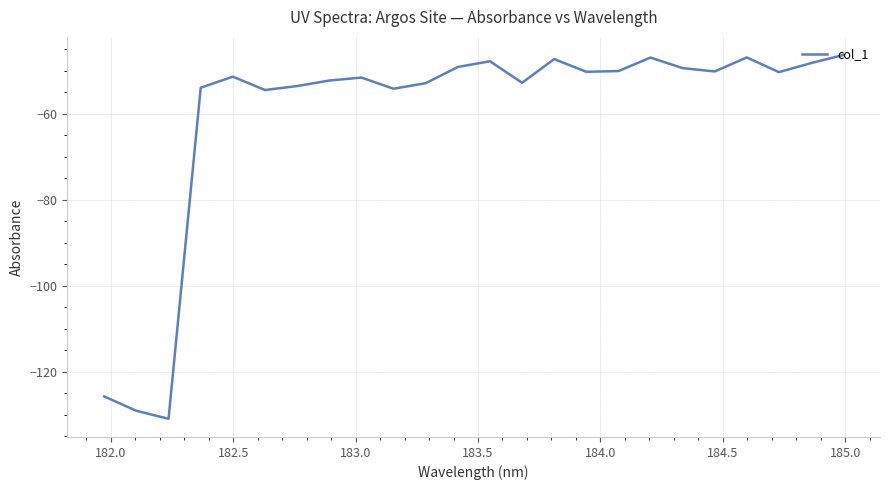

What is the difference between the maximum and minimum values?

84.7